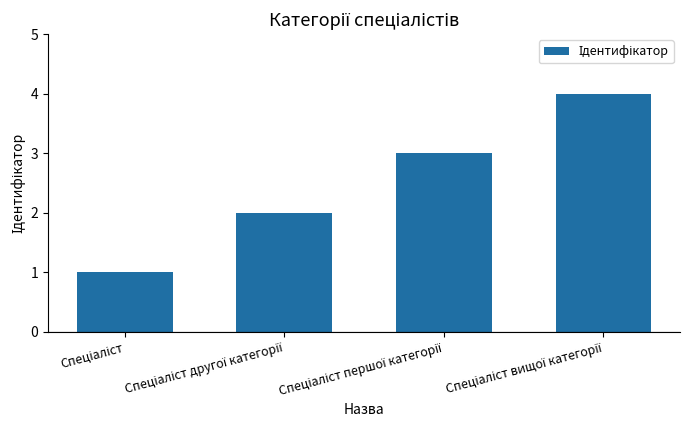

What is the difference between the maximum and minimum values?

3